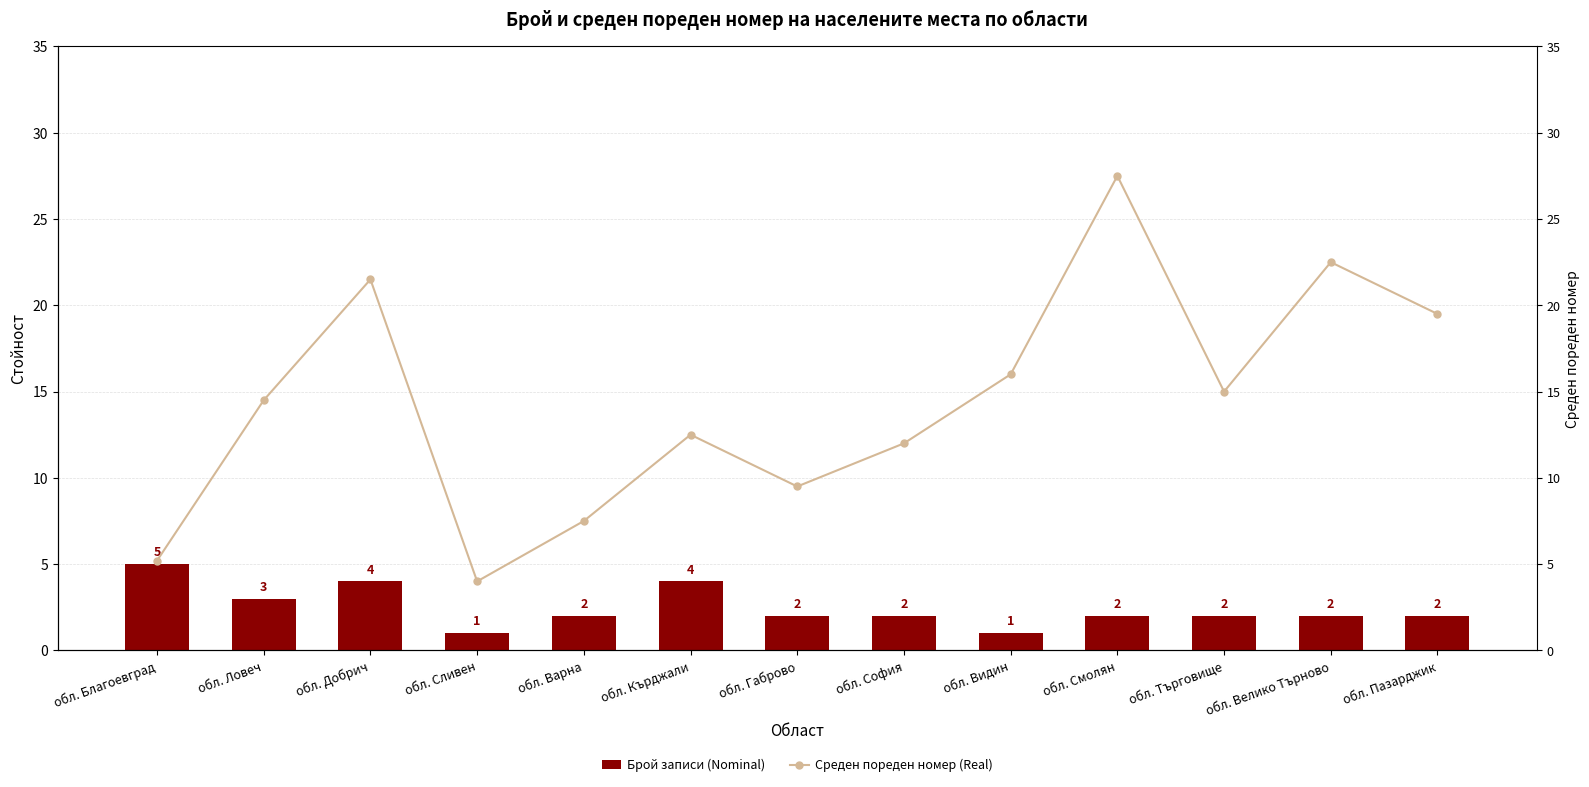

Are the bars grouped side by side (vs. stacked)?

Yes